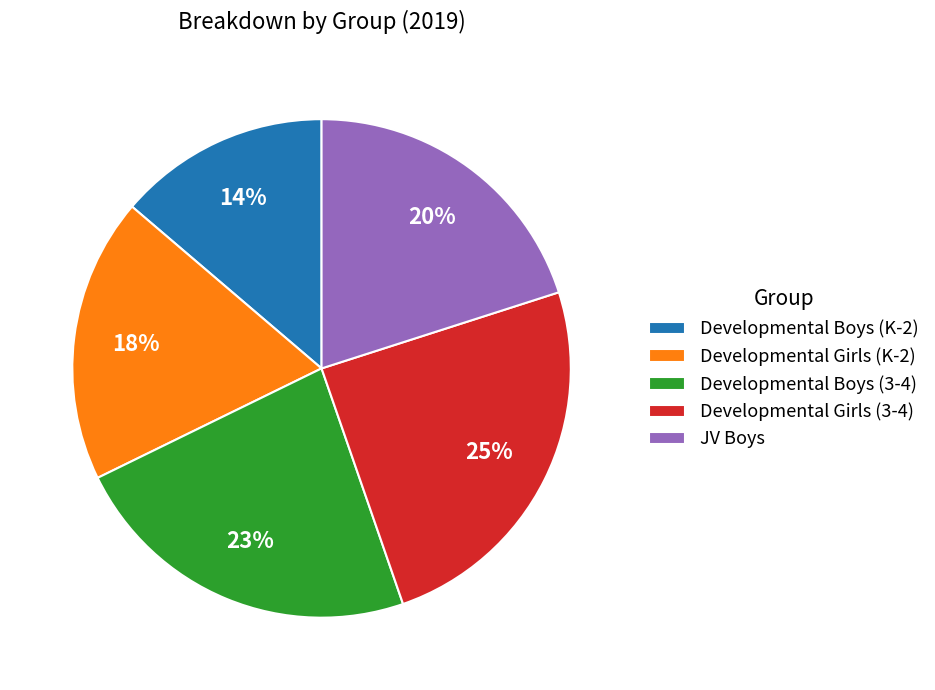

Does Developmental Girls (3-4) account for over 50% of the chart?

No